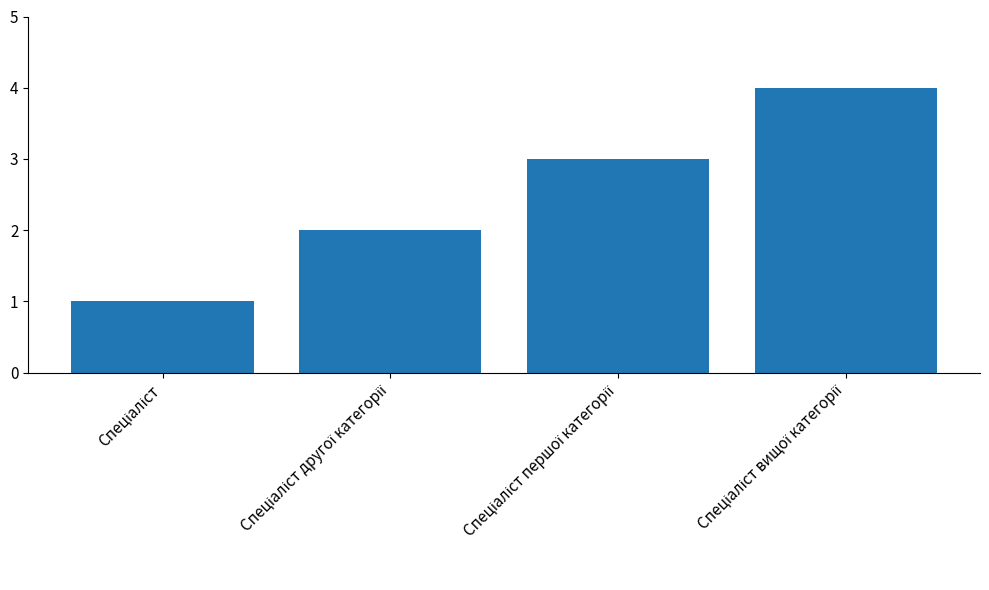

What is the maximum value shown in the chart?

4